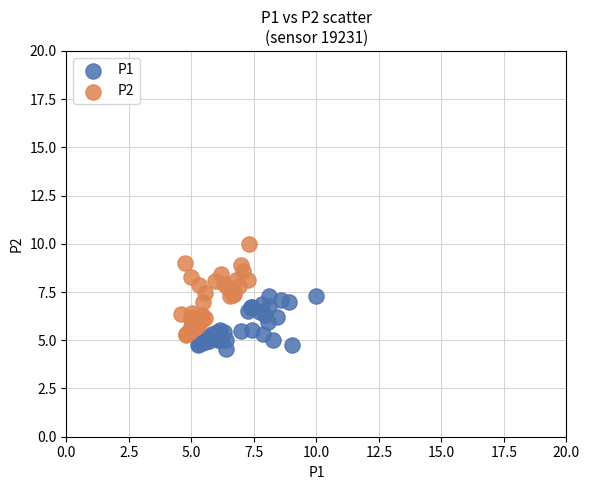

Which series reaches the minimum Y coordinate?

P1